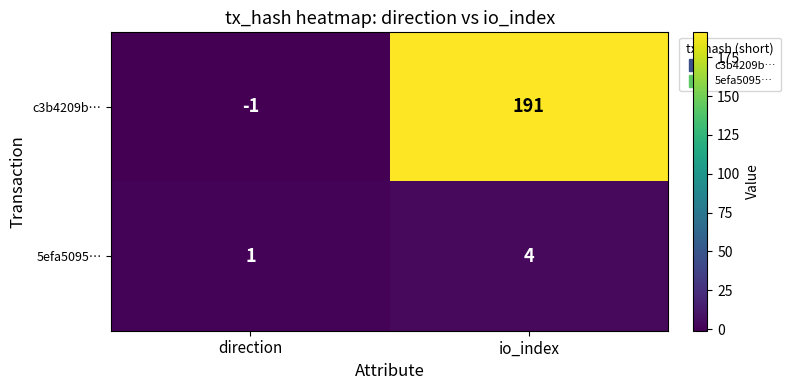

What is the spread (max minus min) of values at io_index?

187